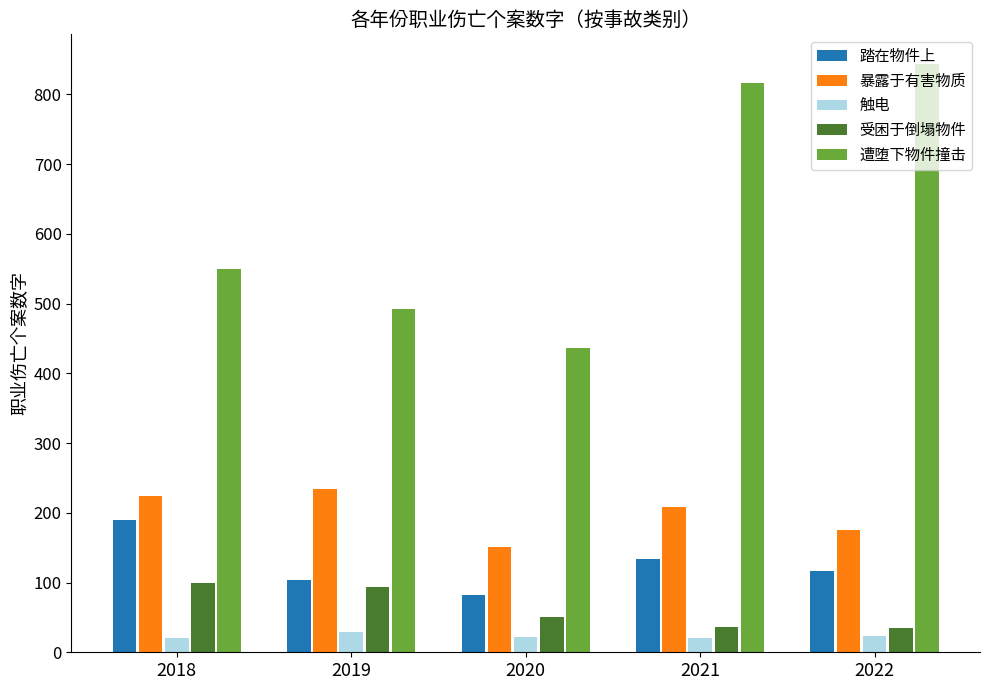

Which series changed the most between 2020 and 2021?

遭堕下物件撞击